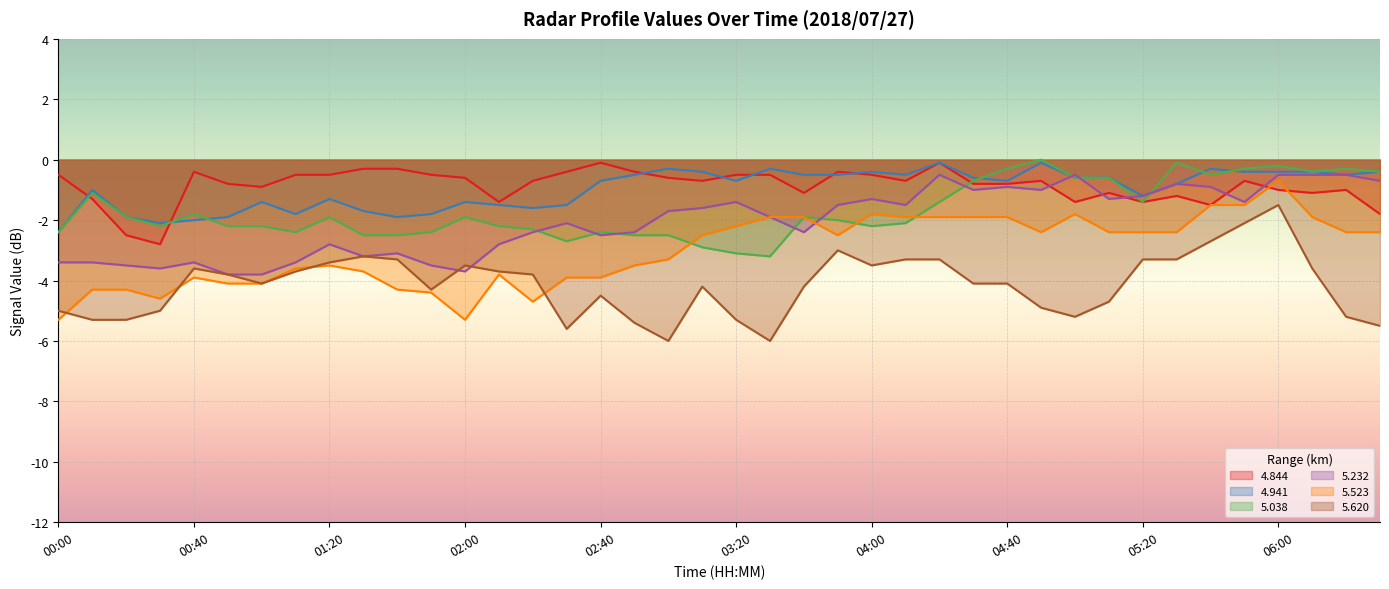

How many times do 5.232 and 4.844 cross each other?

5